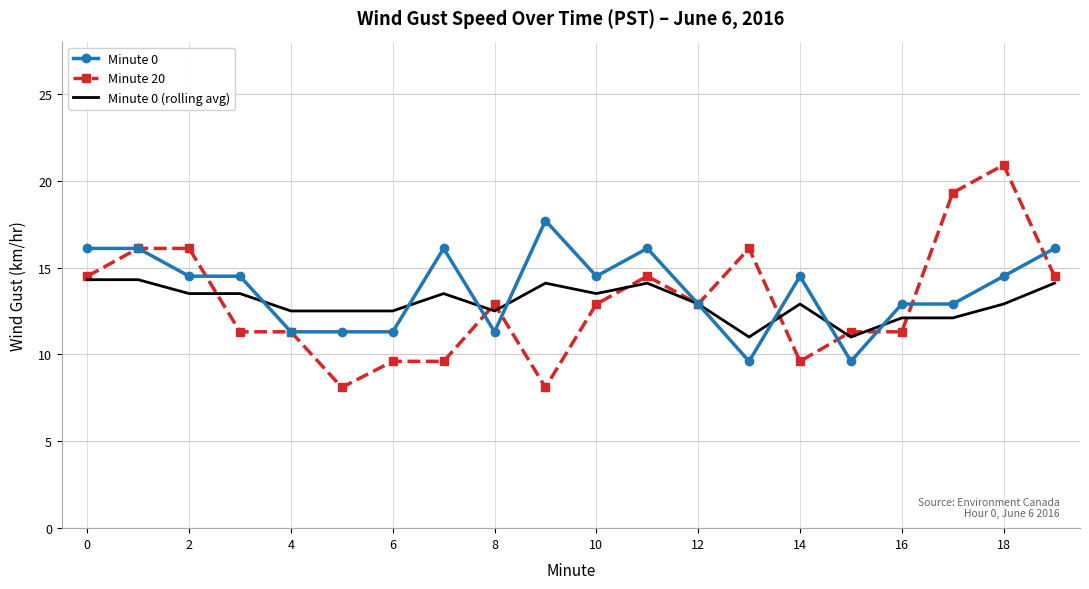

Which series has the widest spread of values?

Minute 20